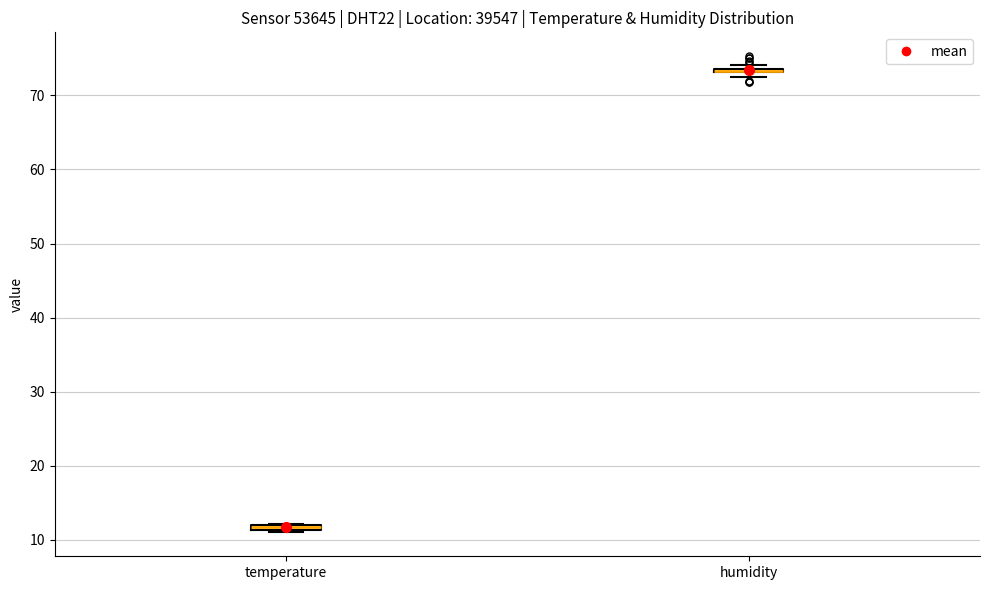

Where is the upper edge of the box for temperature on the y-axis? The values are not printed on the chart, so give them approximately, as read against the axis.

12